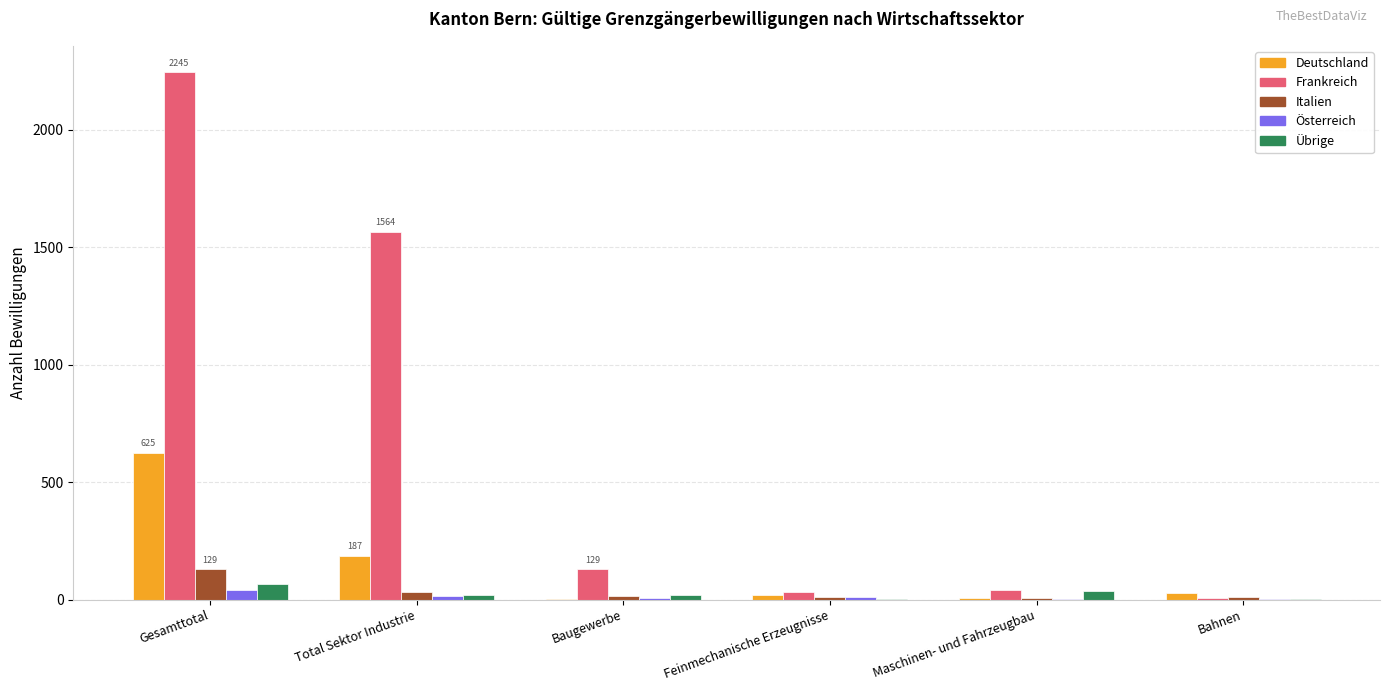

What is the maximum value for Deutschland?

625